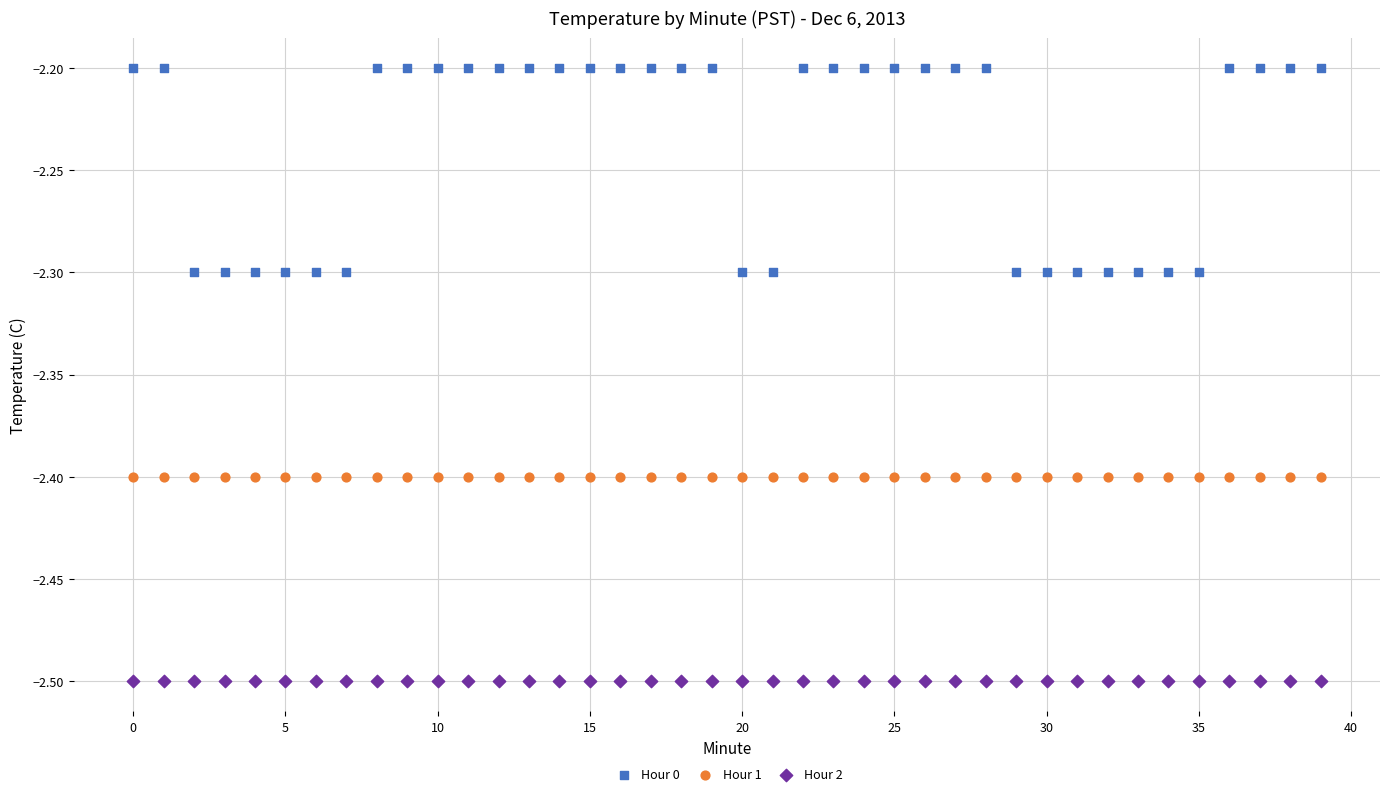

Which series reaches the minimum Y coordinate?

Hour 2